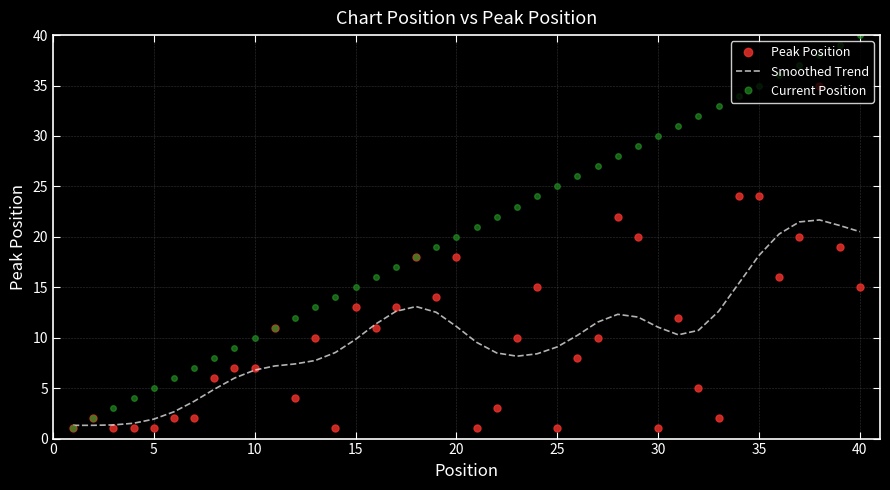

Rank the series by their maximum value, from lowest to highest.

Smoothed Trend, Peak Position, Current Position